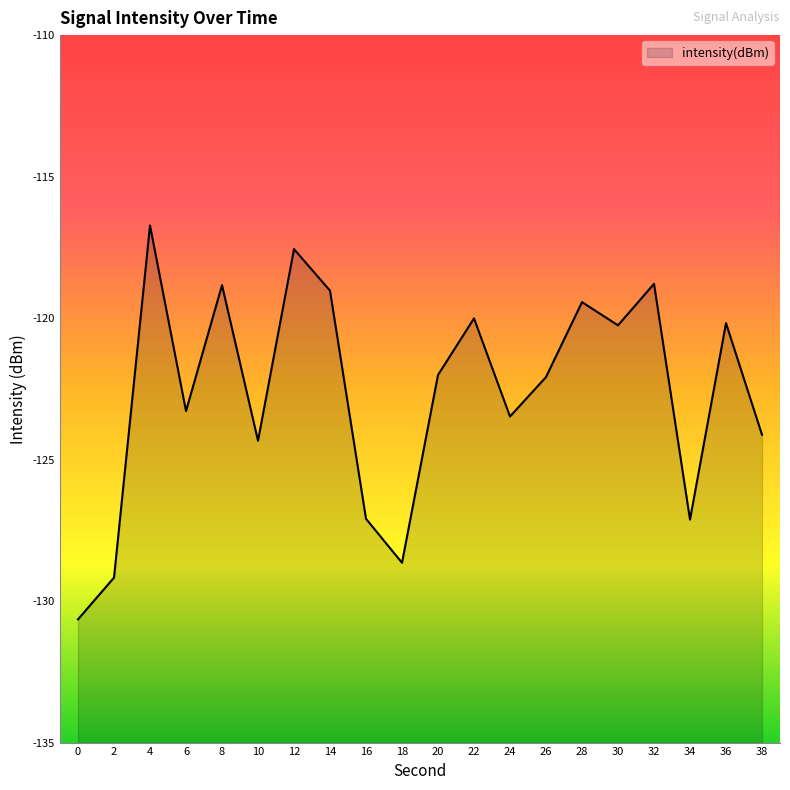

Which has a higher value, 10 or 8?

8